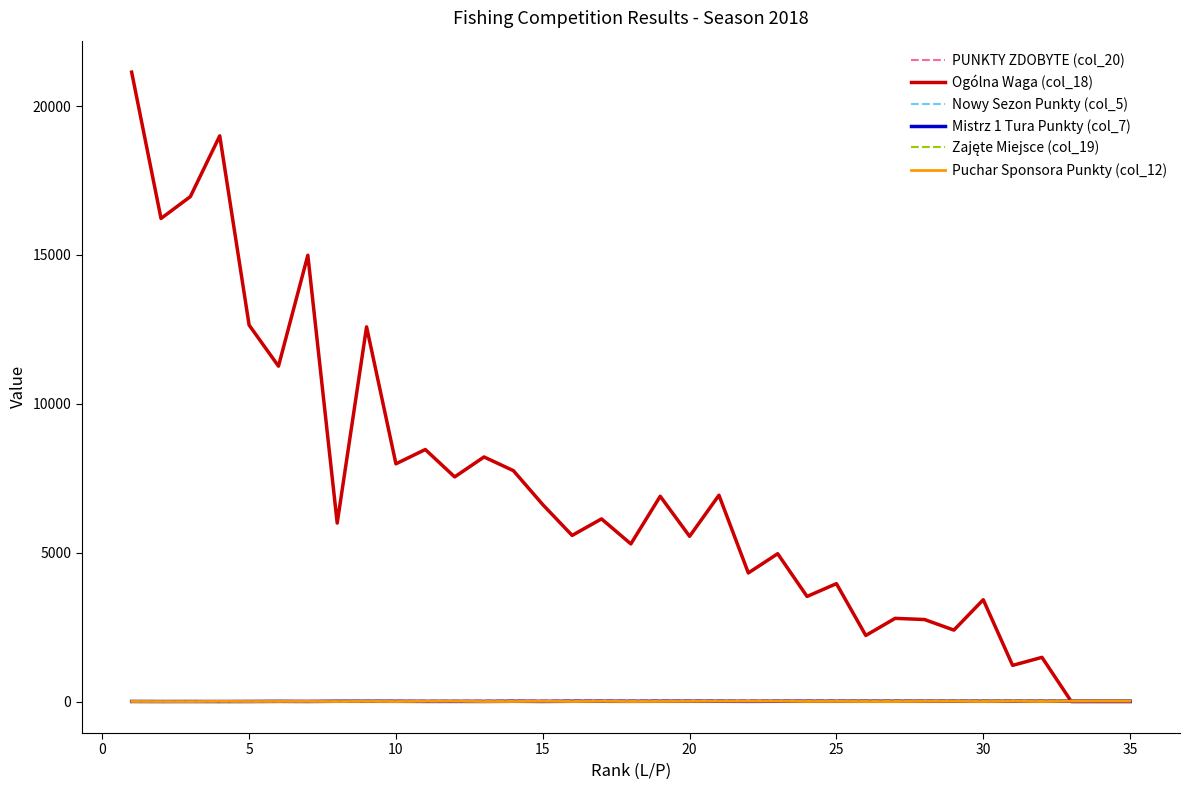

Which series has the largest total across all categories?

Ogólna Waga (col_18)